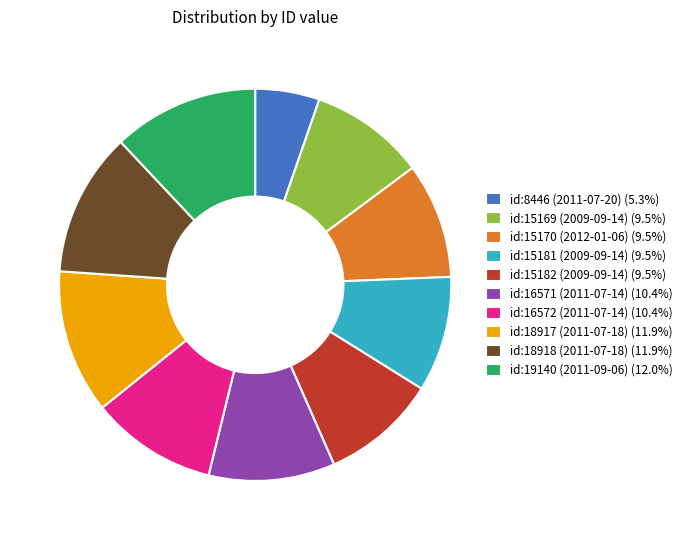

What is the ratio of the value at id:16572 (2011-07-14) (10.4%) to the value at id:16571 (2011-07-14) (10.4%)?

1.0